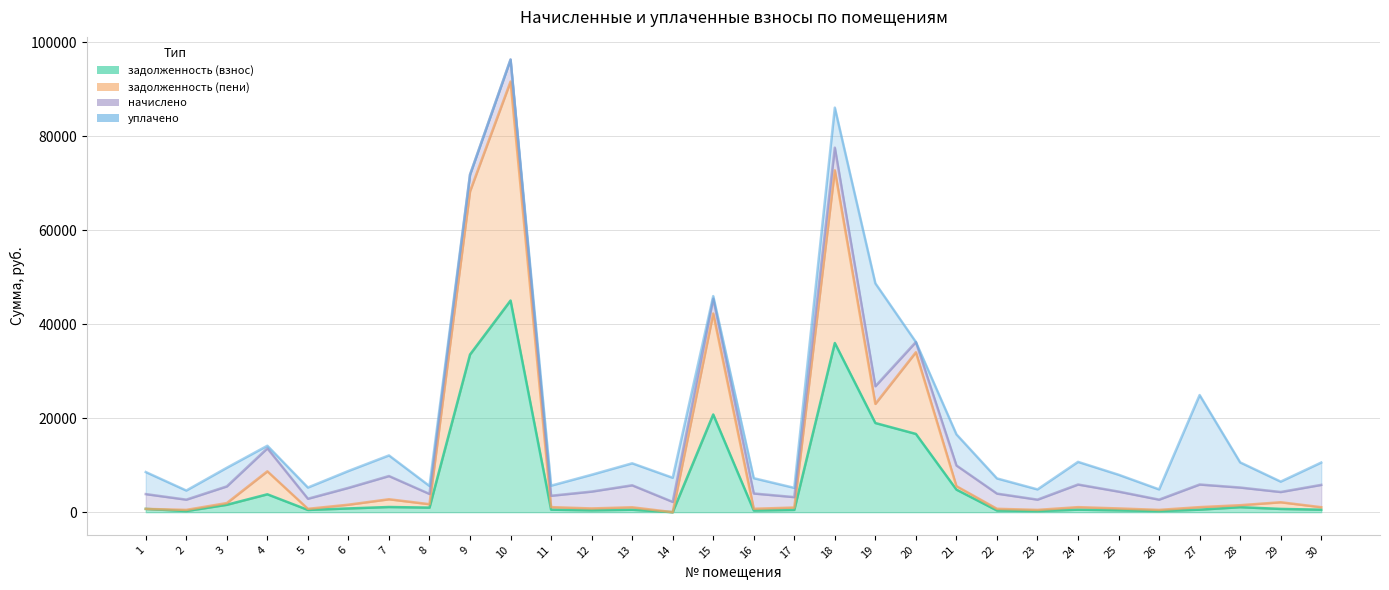

How many data points in задолженность (пени) are less than 1074?

15